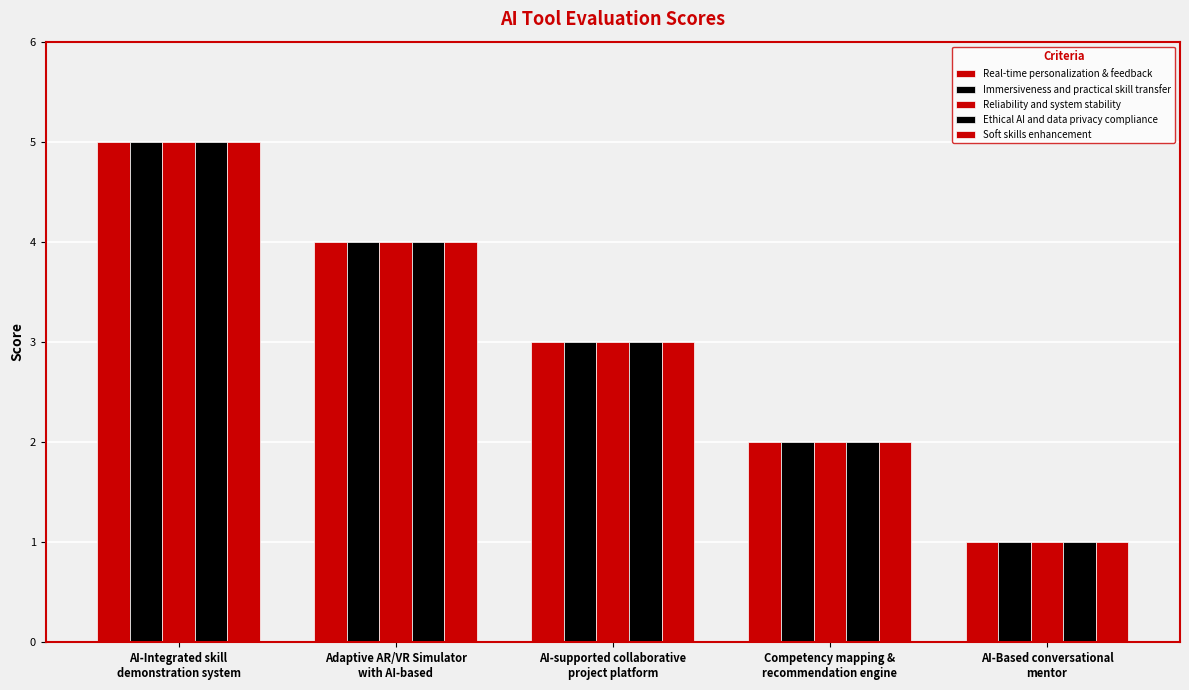

At AI-supported collaborative
project platform, list the series in order from largest to smallest.

Real-time personalization & feedback, Immersiveness and practical skill transfer, Reliability and system stability, Ethical AI and data privacy compliance, Soft skills enhancement